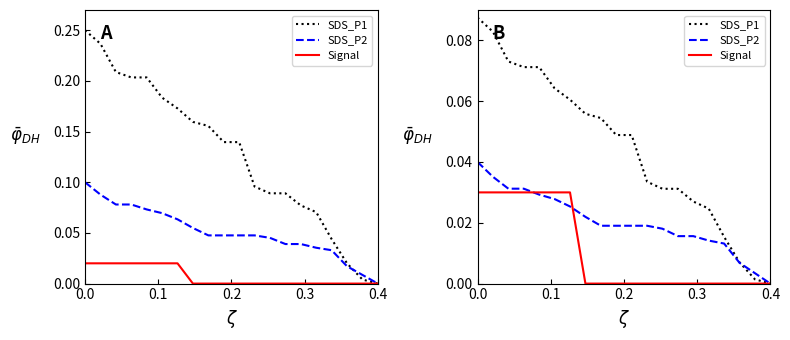

The SDS_P2 series shows 0.0 at 12. True or false?

False